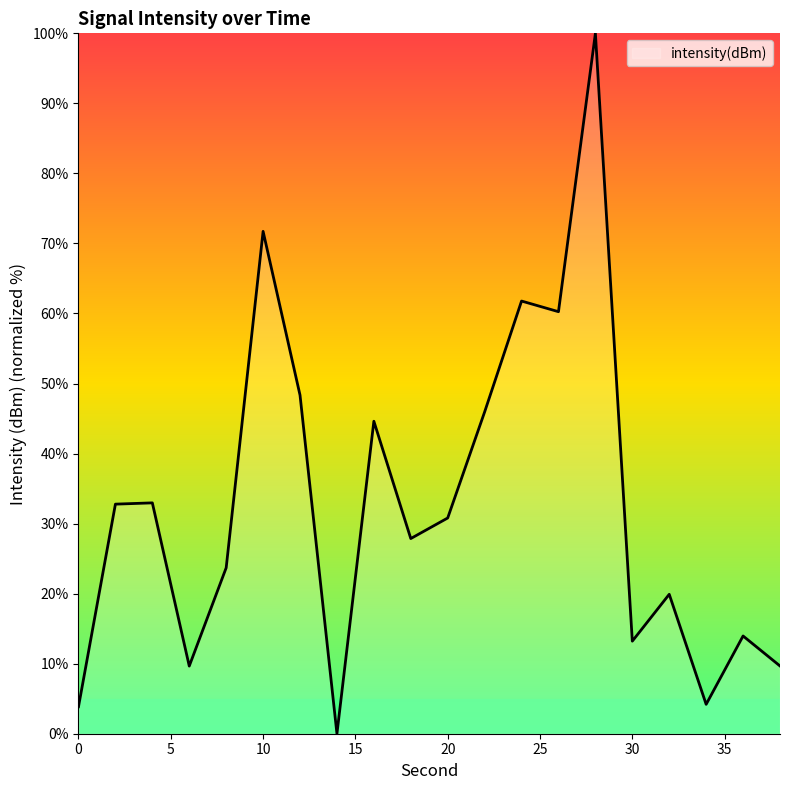

What is the maximum value shown in the chart?

100.0